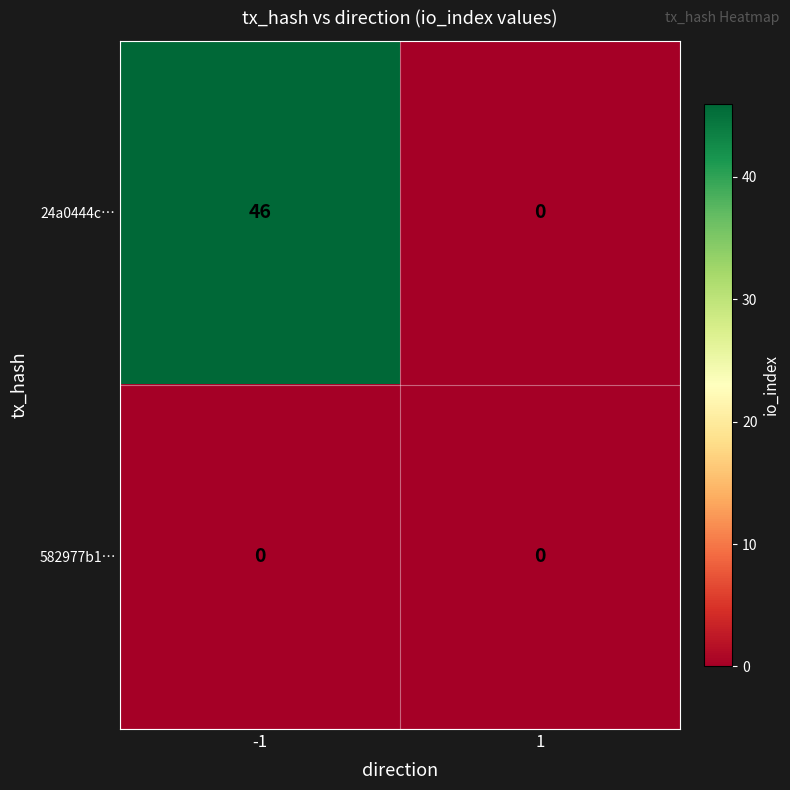

Which series has the largest range (max minus min)?

24a0444c…